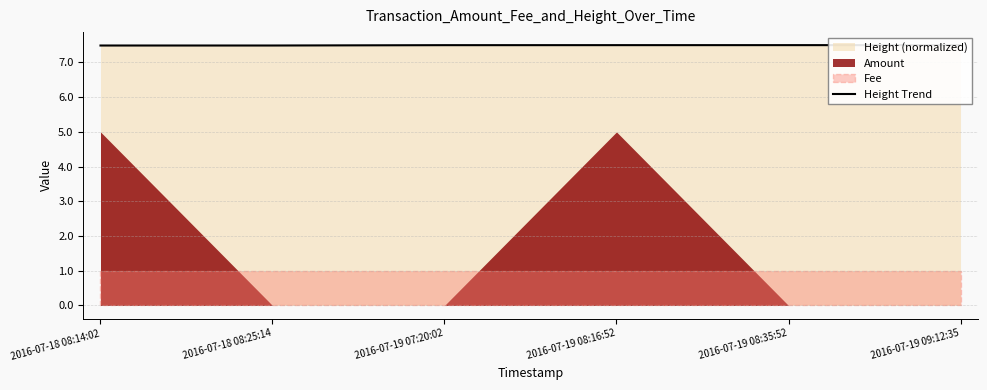

How many lines are shown in the chart?

1